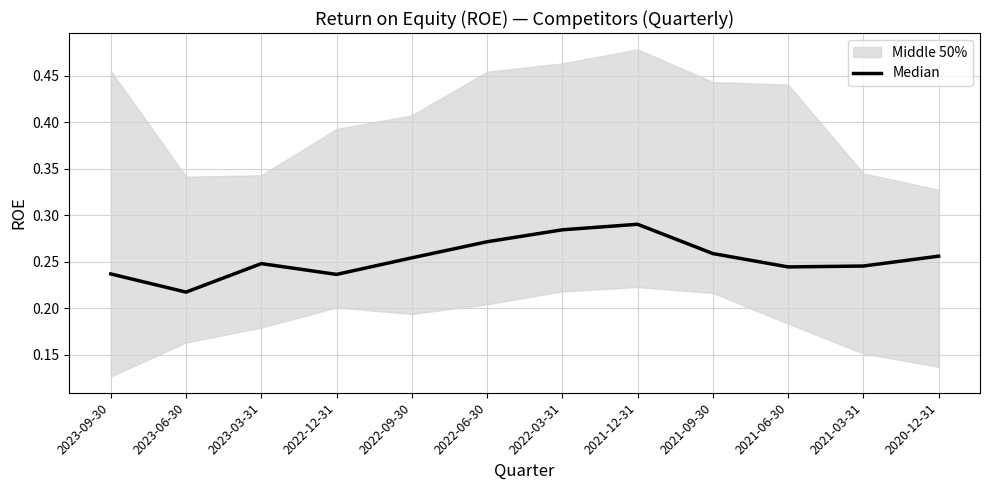

Reading left to right, list all the values displayed in this chart.

2023-09-30=0.2	2023-06-30=0.2	2023-03-31=0.2	2022-12-31=0.2	2022-09-30=0.3	2022-06-30=0.3	2022-03-31=0.3	2021-12-31=0.3	2021-09-30=0.3	2021-06-30=0.2	2021-03-31=0.2	2020-12-31=0.3